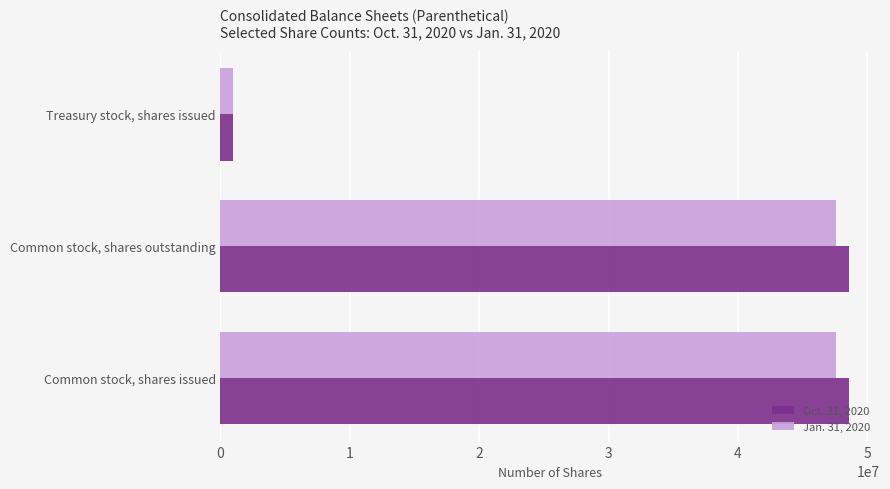

Is the value of Oct. 31, 2020 at Common stock, shares outstanding greater than the value of Jan. 31, 2020 at Treasury stock, shares issued?

Yes